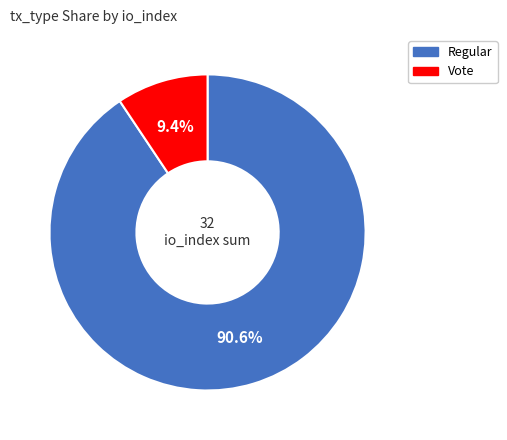

To the nearest percent, what portion does Regular represent?

91%